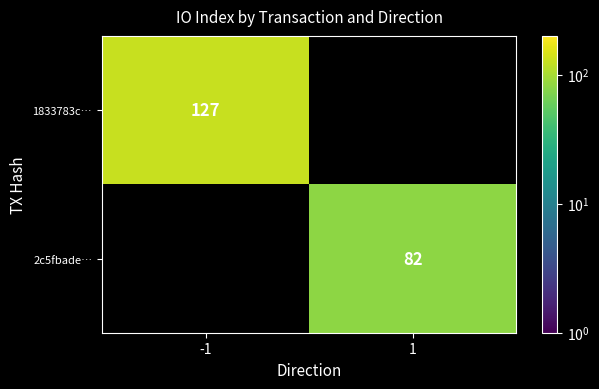

At how many categories does at least one series exceed 27?

2